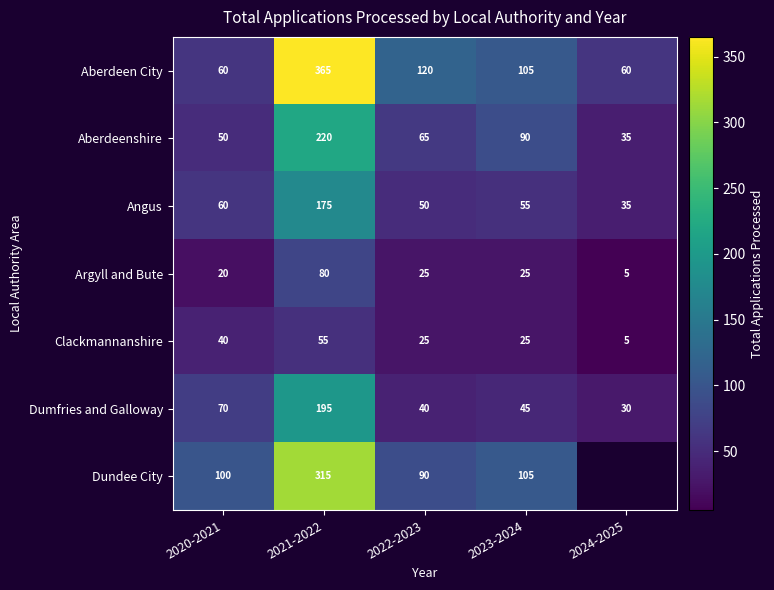

At which label does Argyll and Bute first exceed 25?

2021-2022